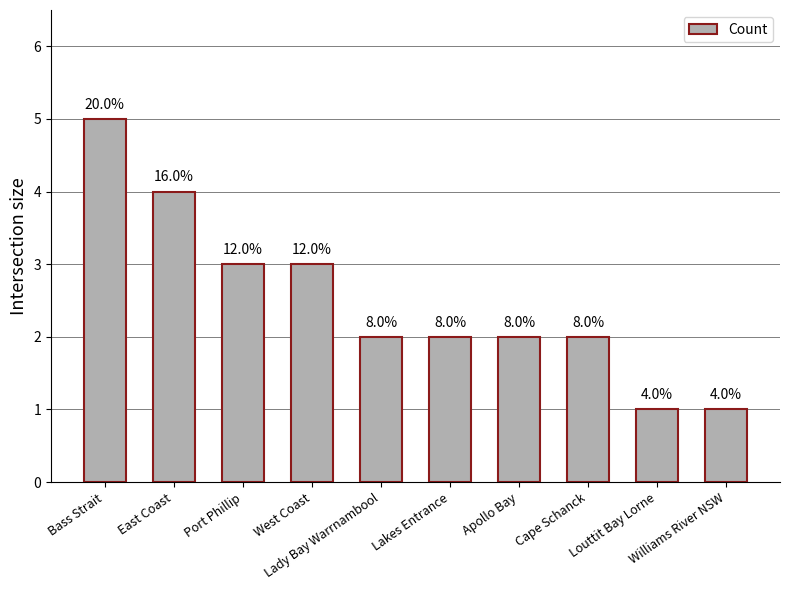

The chart shows a value of 0 at Williams River NSW. True or false?

False